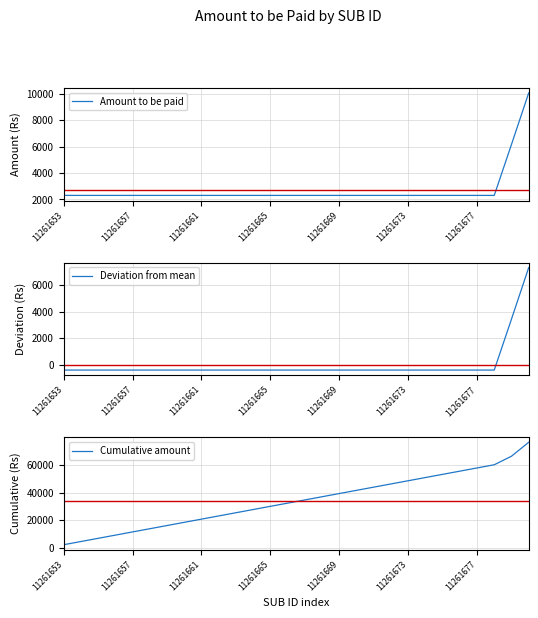

What is the maximum value shown in the chart?

76294.0